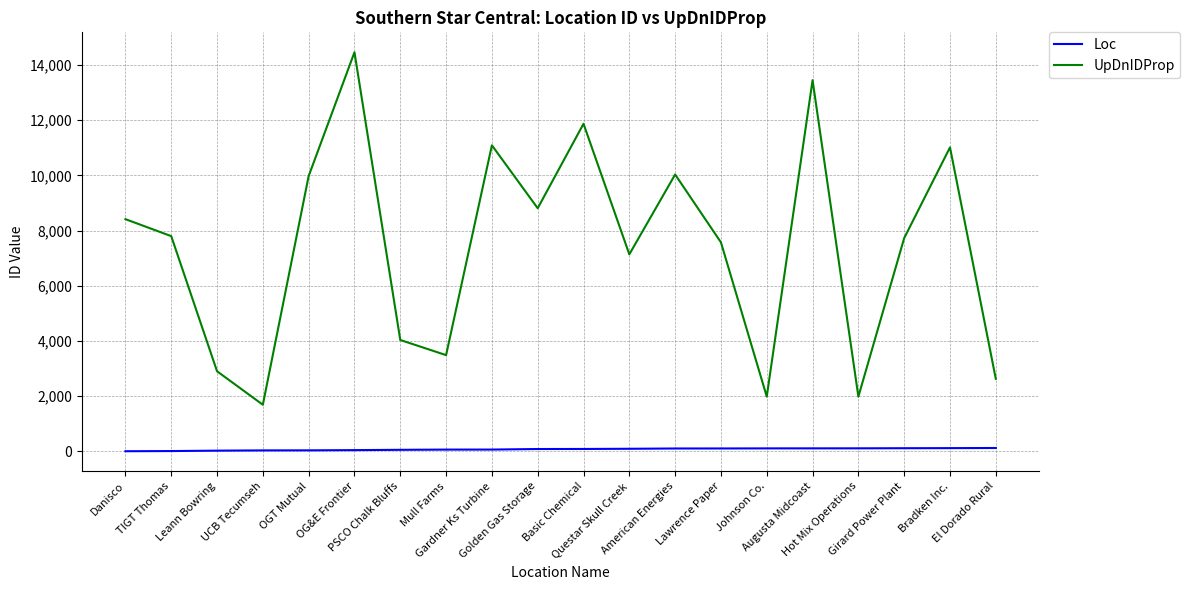

What is the sum of the Loc values at Questar Skull Creek and TIGT Thomas?

97